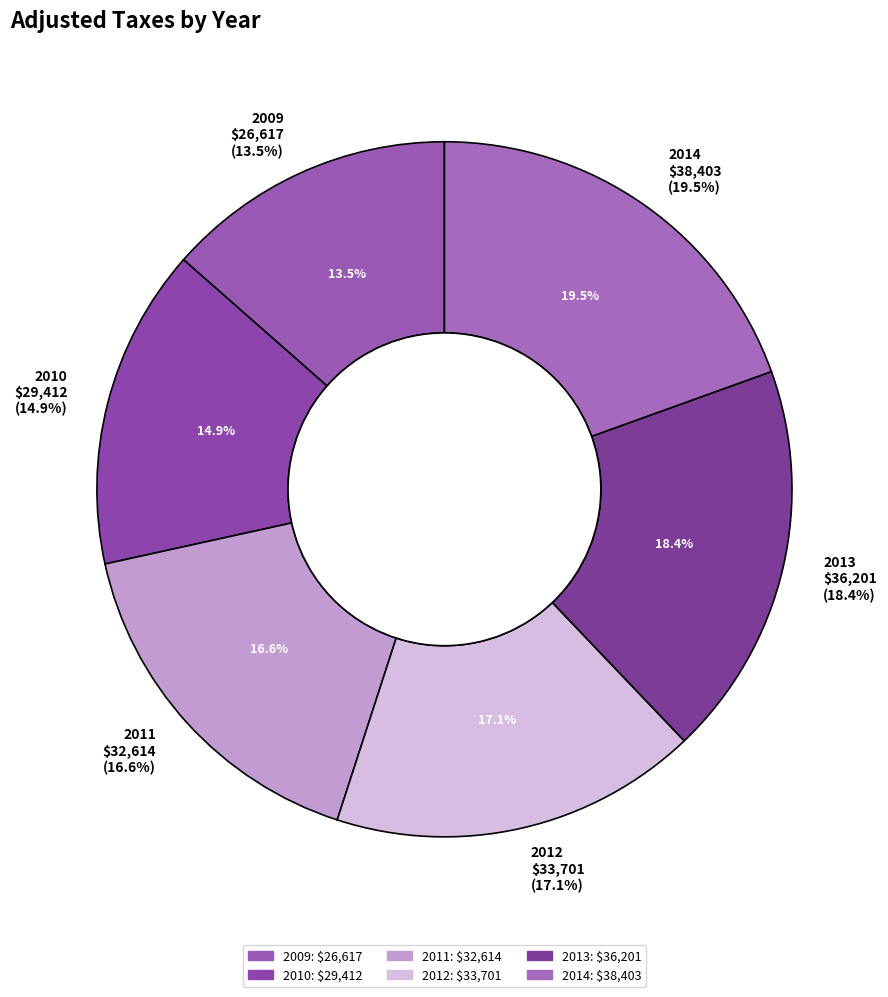

Does 2013 represent more than half of the total?

No